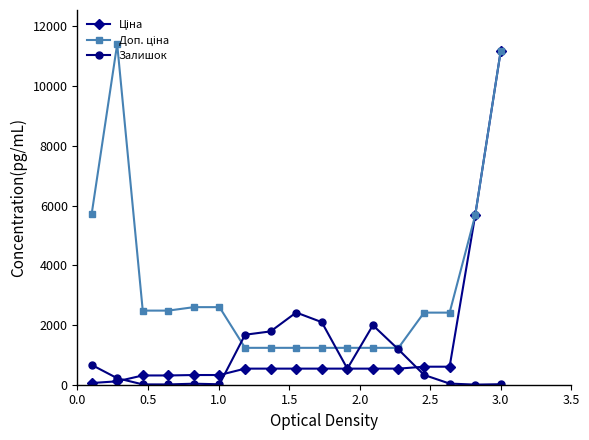

What is the value of the Залишок point at the 1st from the left?

665.0